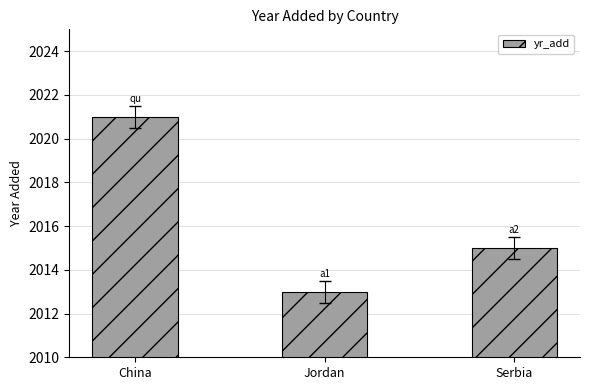

Read the value at Serbia.

2015